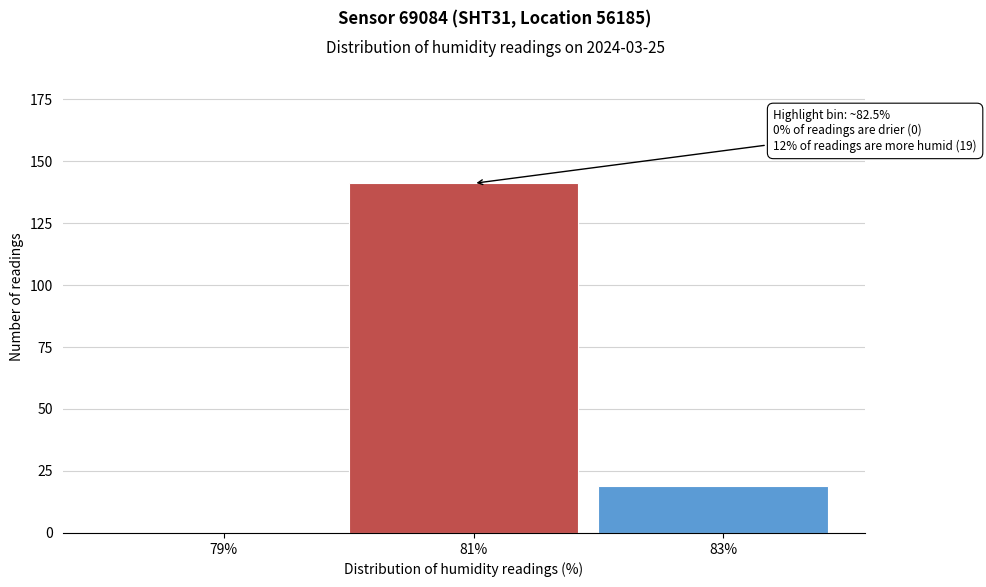

Reading left to right, list all the values displayed in this chart.

79%=0	81%=141	83%=19